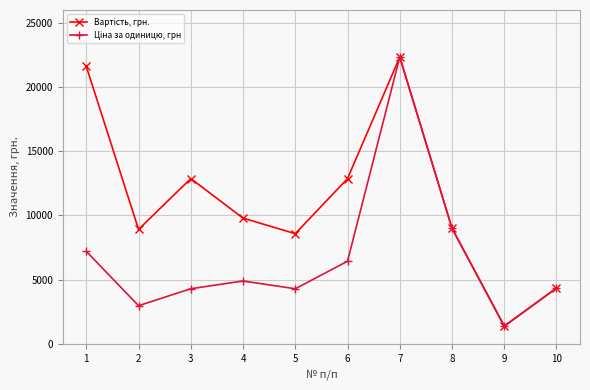

What is the total value across all series at 4?

14685